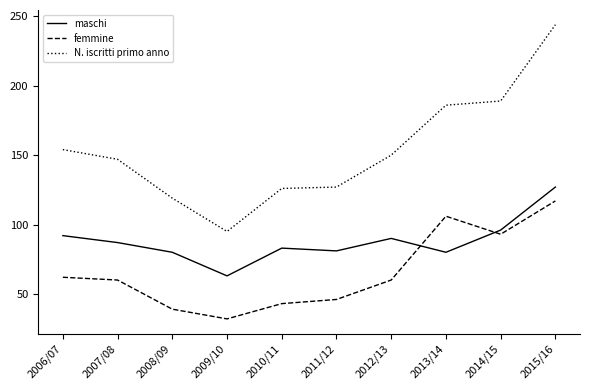

The value of femmine at 2015/16 is 117. True or false?

True